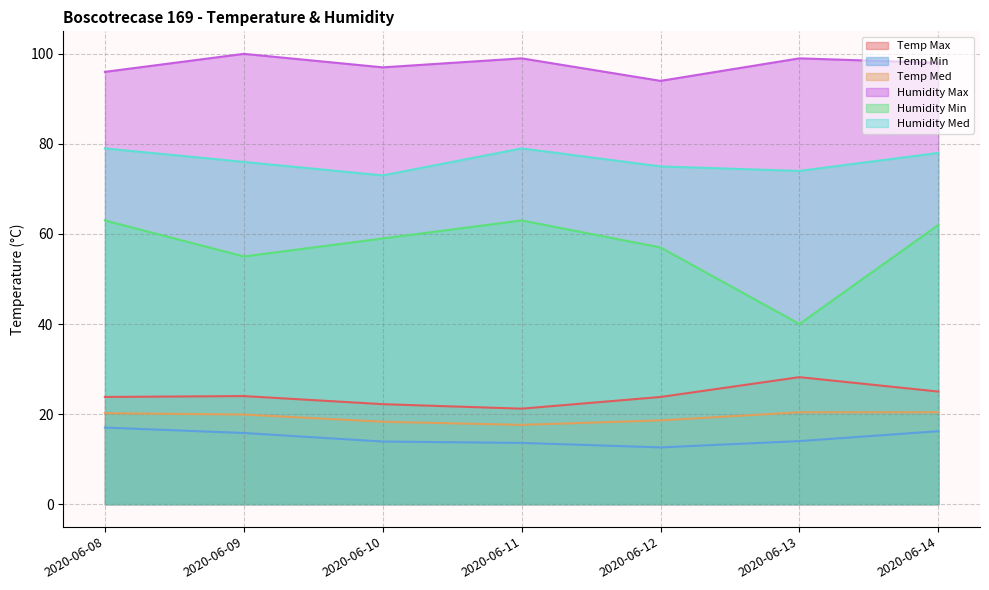

How many interior local valleys does the Temp Max series have?

1